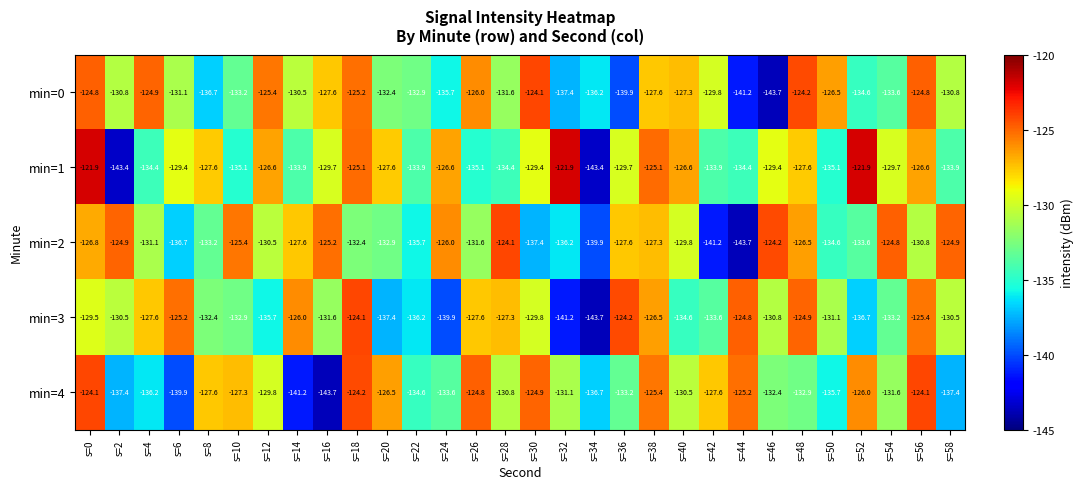

How many data points in min=0 are above -130?

13